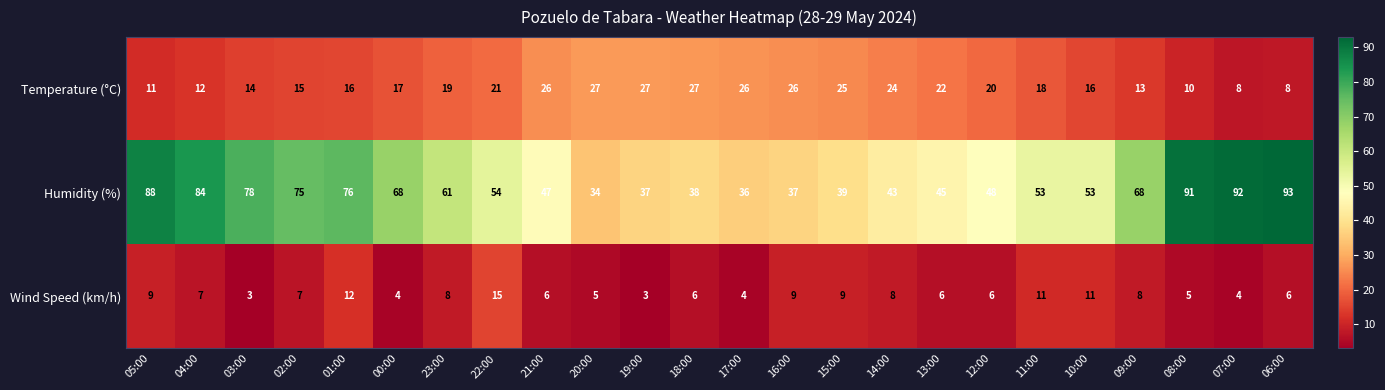

What is the sum of the Wind Speed (km/h) values at 20:00 and 10:00?

16